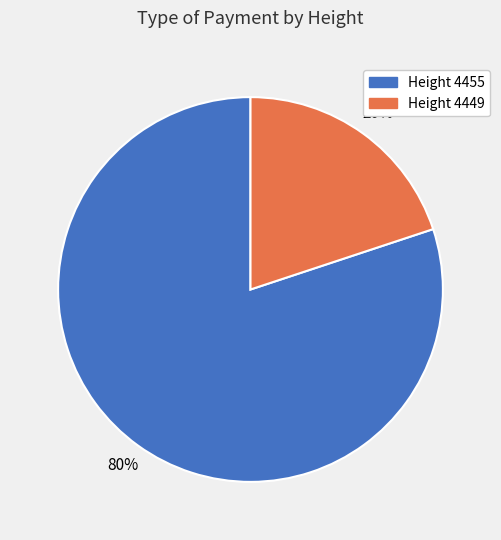

Between Height 4449 and Height 4455, which is larger?

Height 4455